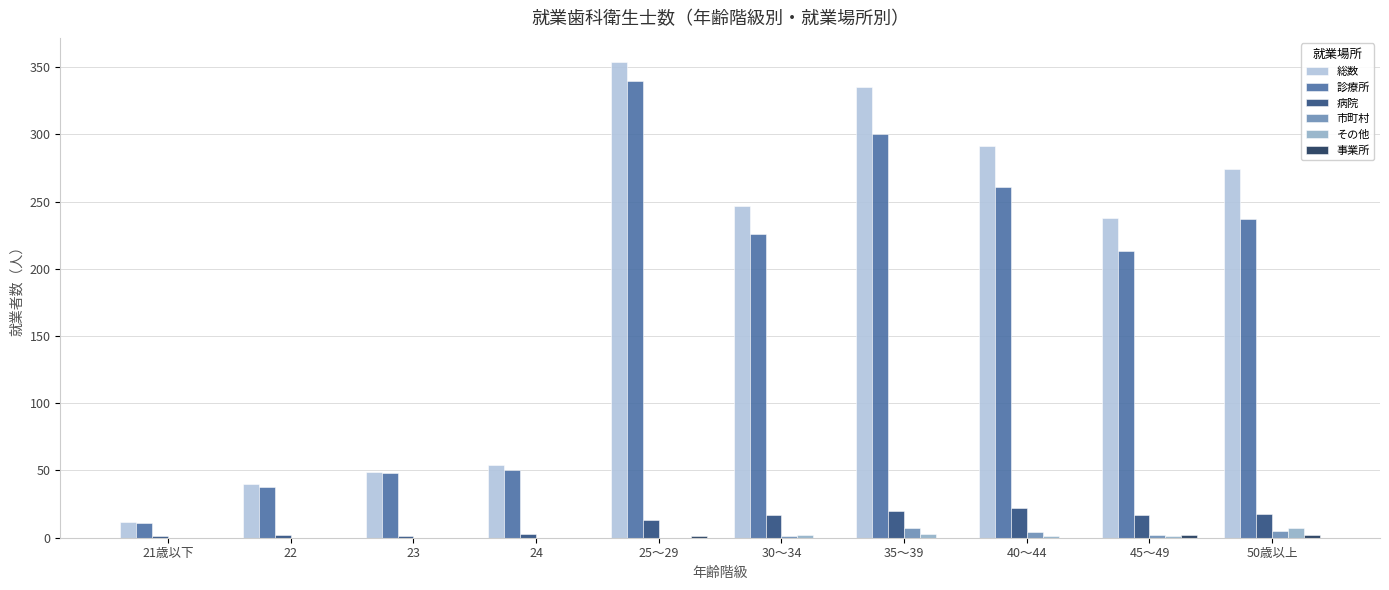

What is the sum of all 市町村 values?

19